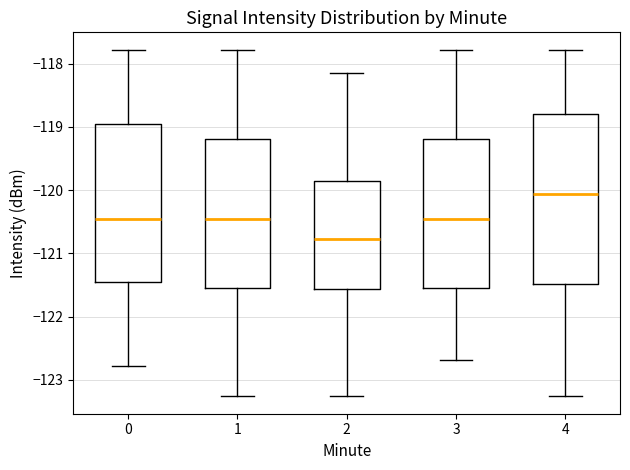

Reading left to right, transcribe this box plot: for each box, give where its median line is, the range the box spans, and where its two whiskers end, as read against the y-axis. The values are not printed on the chart, so give them approximately, as read against the axis.

0: median -120.5, box -121.5 to -118.9, whiskers -122.8 to -117.8
1: median -120.5, box -121.5 to -119.2, whiskers -123.3 to -117.8
2: median -120.8, box -121.6 to -119.9, whiskers -123.3 to -118.1
3: median -120.5, box -121.5 to -119.2, whiskers -122.7 to -117.8
4: median -120.1, box -121.5 to -118.8, whiskers -123.3 to -117.8